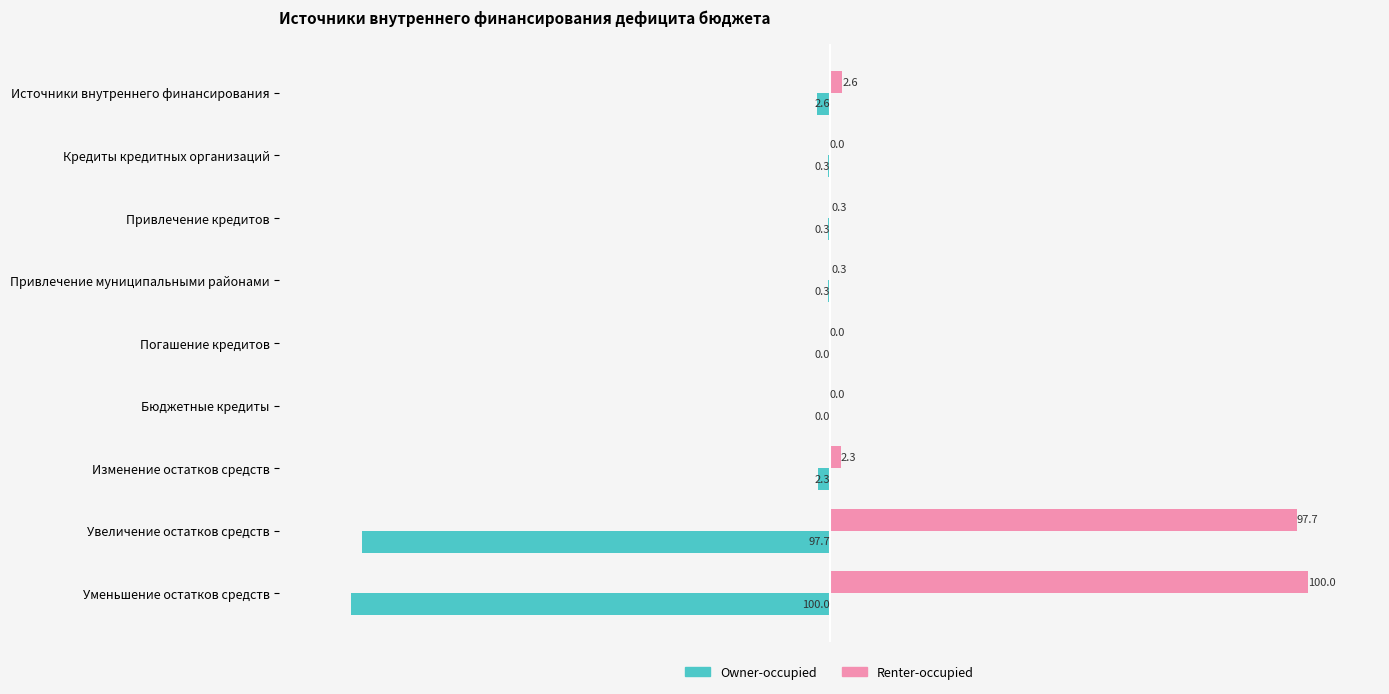

At which label is Renter-occupied closest to 50?

Источники внутреннего финансирования